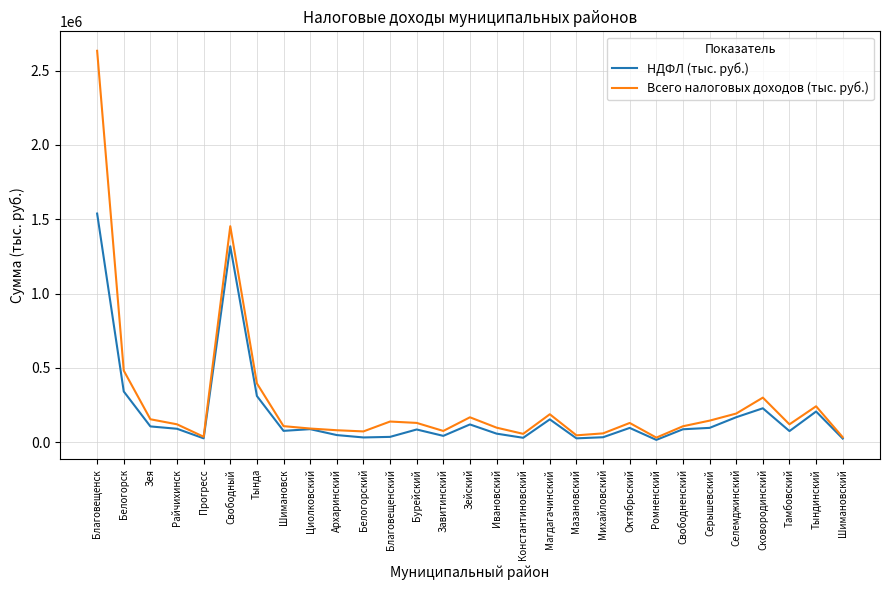

Which series has the widest spread of values?

Всего налоговых доходов (тыс. руб.)